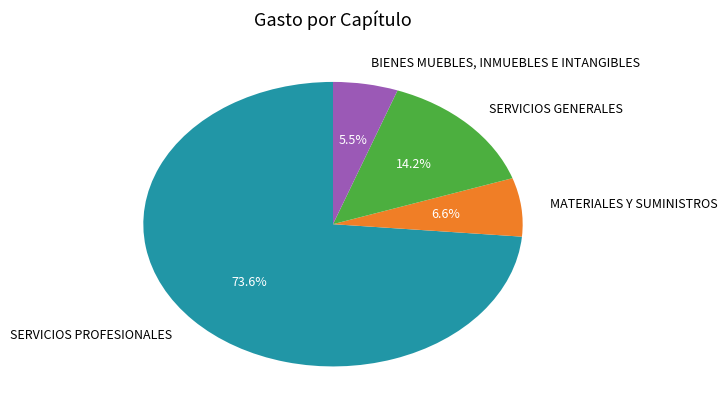

What is the smallest slice in the pie chart?

BIENES MUEBLES, INMUEBLES E INTANGIBLES